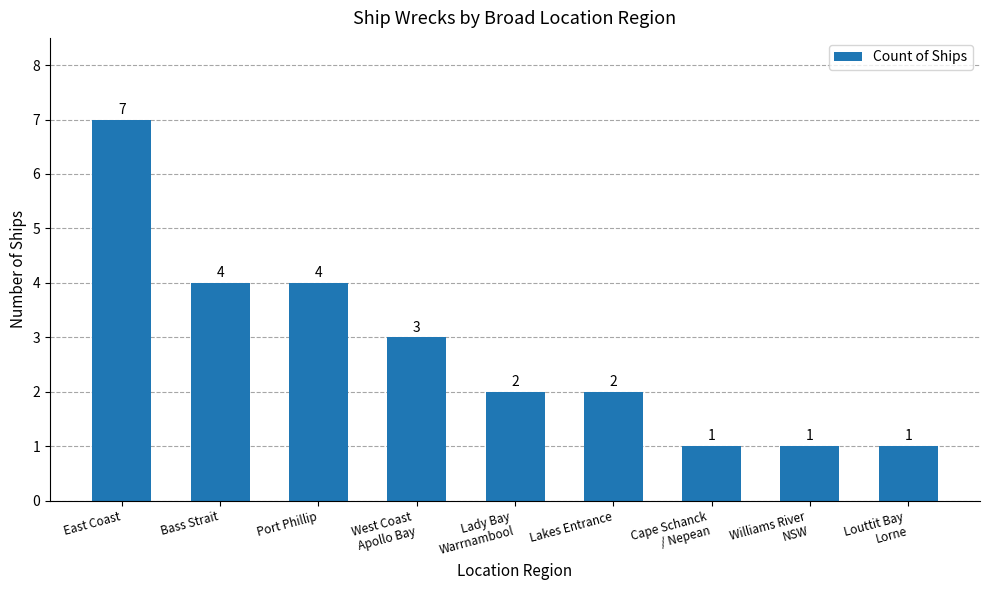

Reading right to left, list all the values displayed in this chart.

Louttit Bay
Lorne=1	Williams River
NSW=1	Cape Schanck
/ Nepean=1	Lakes Entrance=2	Lady Bay
Warrnambool=2	West Coast
Apollo Bay=3	Port Phillip=4	Bass Strait=4	East Coast=7